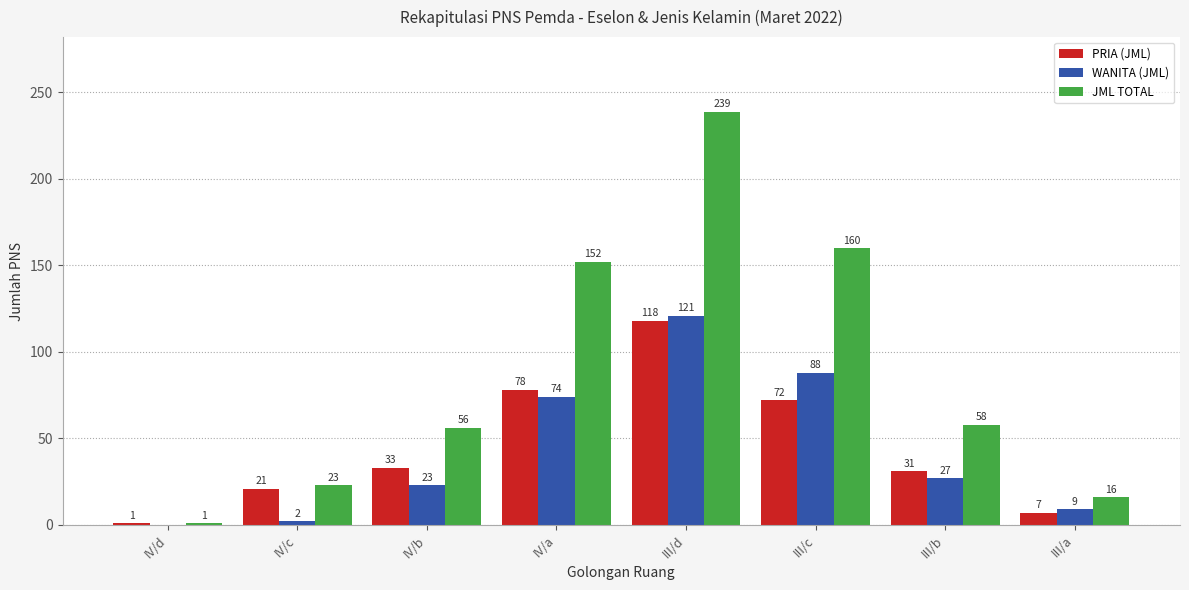

The value of PRIA (JML) at III/d is 201. True or false?

False